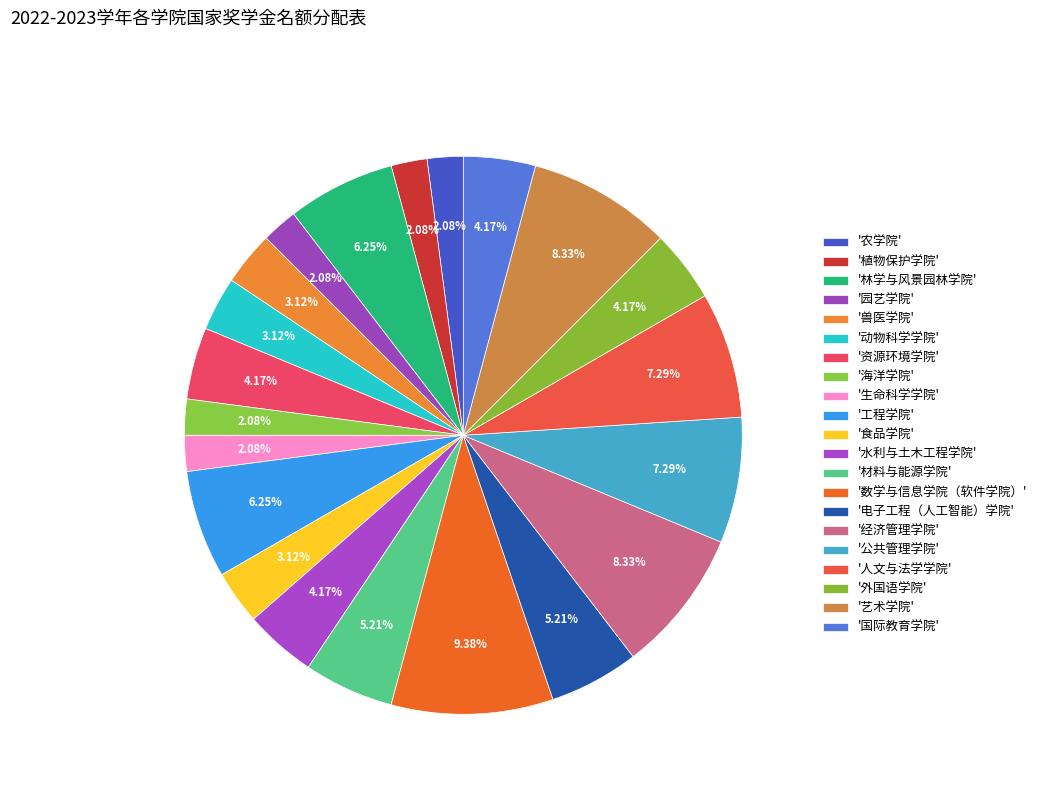

What is the largest slice in the pie chart?

数学与信息学院（软件学院）